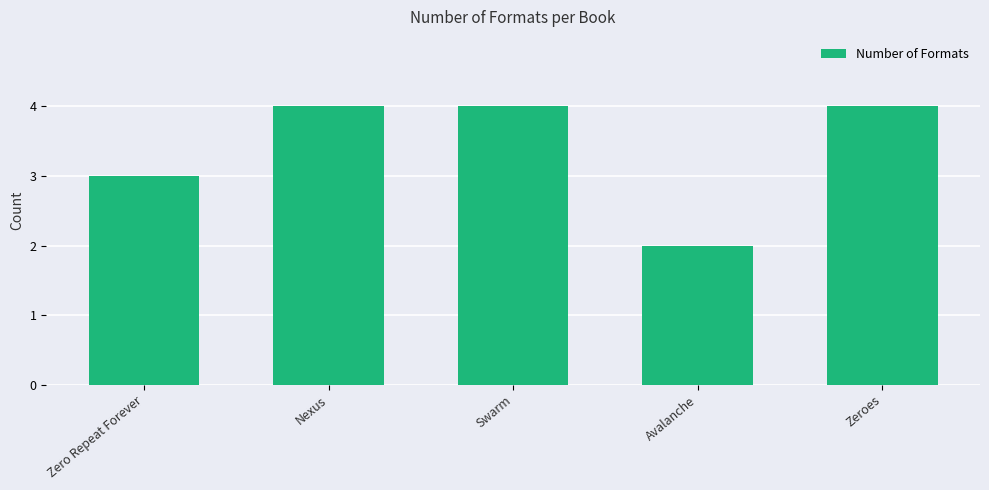

What is the difference between the second highest and second lowest values?

1